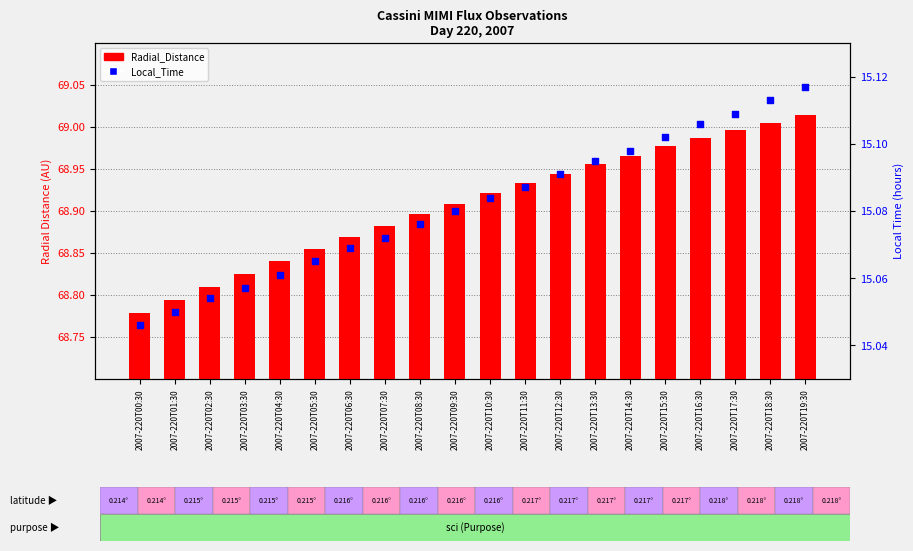

Which series has the largest total across all categories?

Radial_Distance